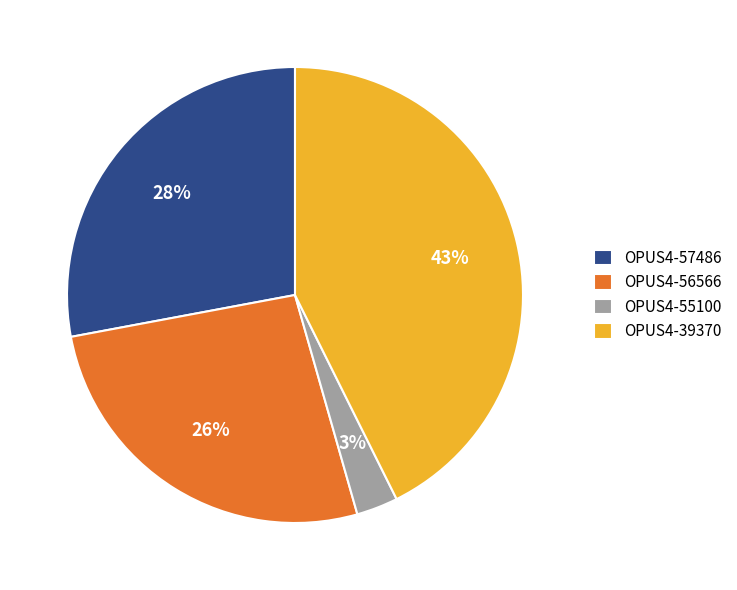

Is there any slice that represents more than half of the pie?

No